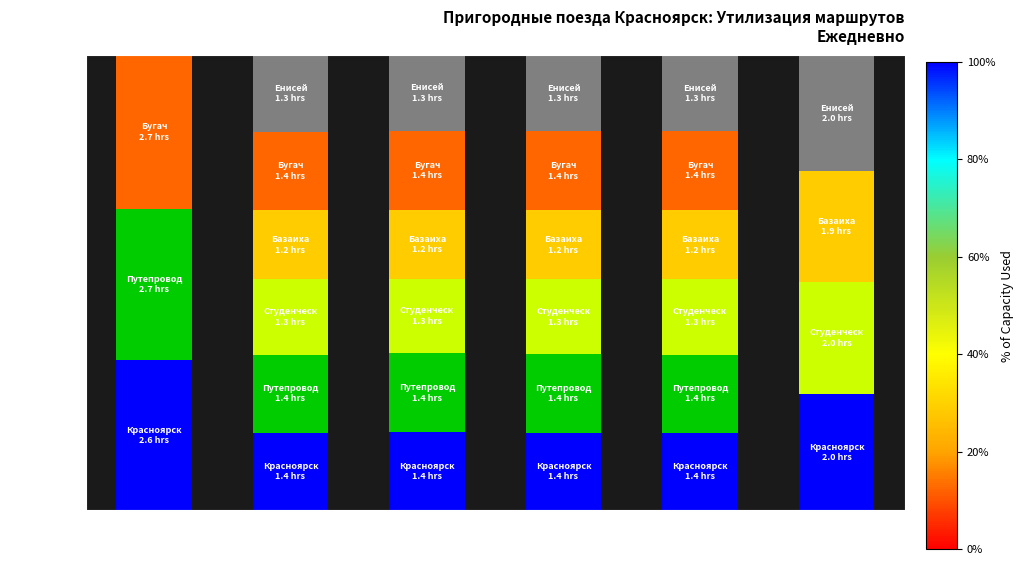

What is the total value across all series at Уяр - Кемчуг?

8.0